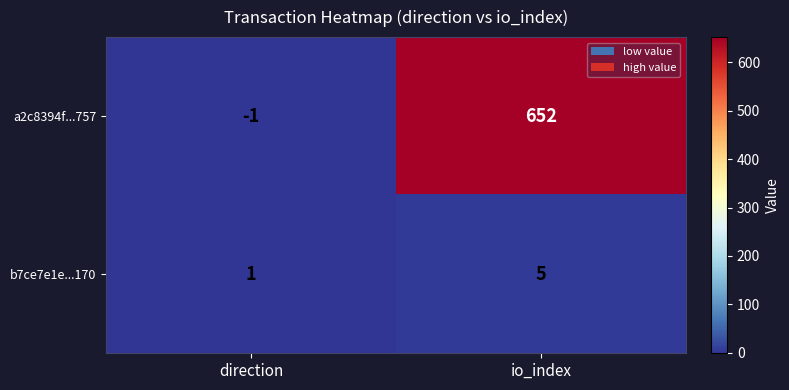

Count the number of categories in the chart.

2